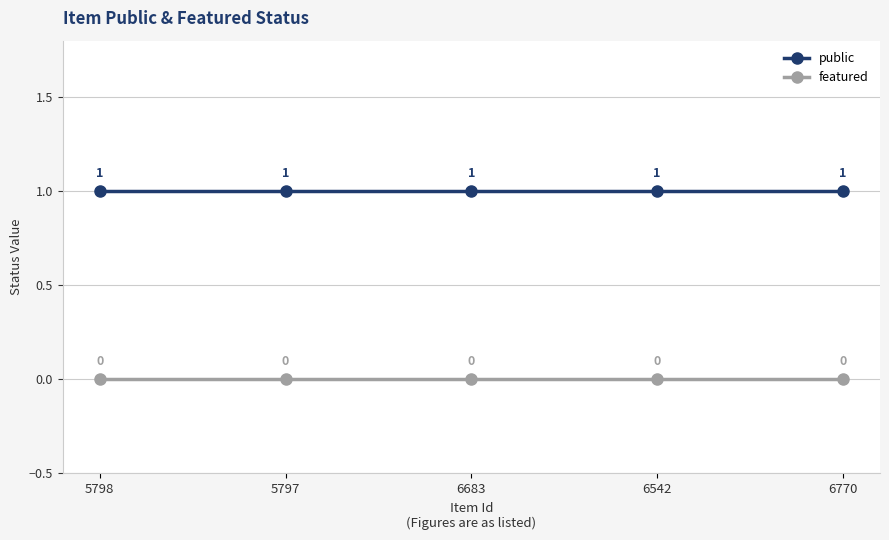

At how many categories does at least one series exceed 0?

5